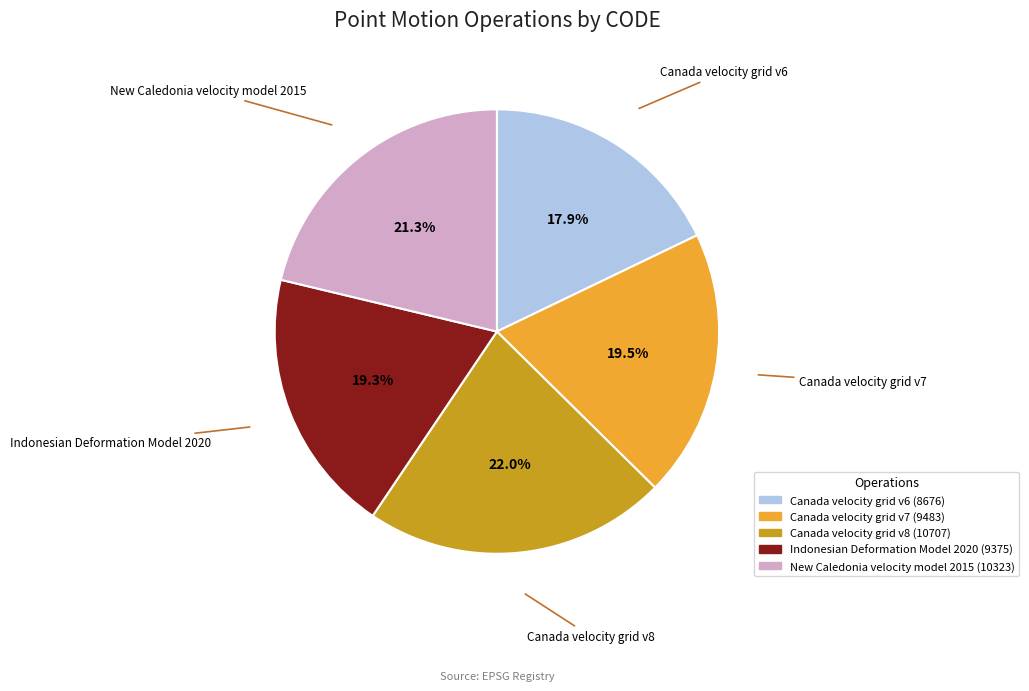

What percentage do New Caledonia velocity model 2015 and Indonesian Deformation Model 2020 together represent?

40.6%